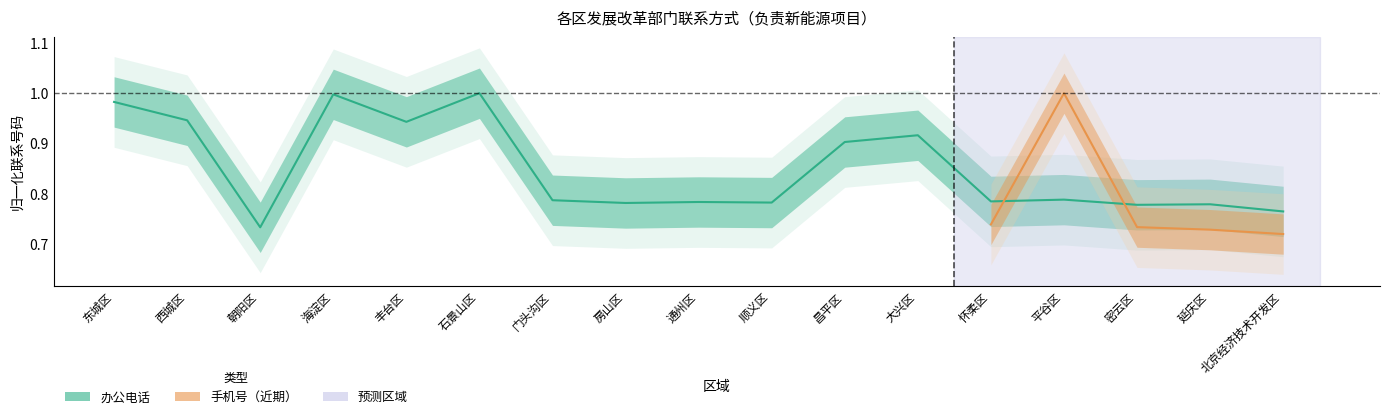

What is the label of the 9th point from the right?

通州区